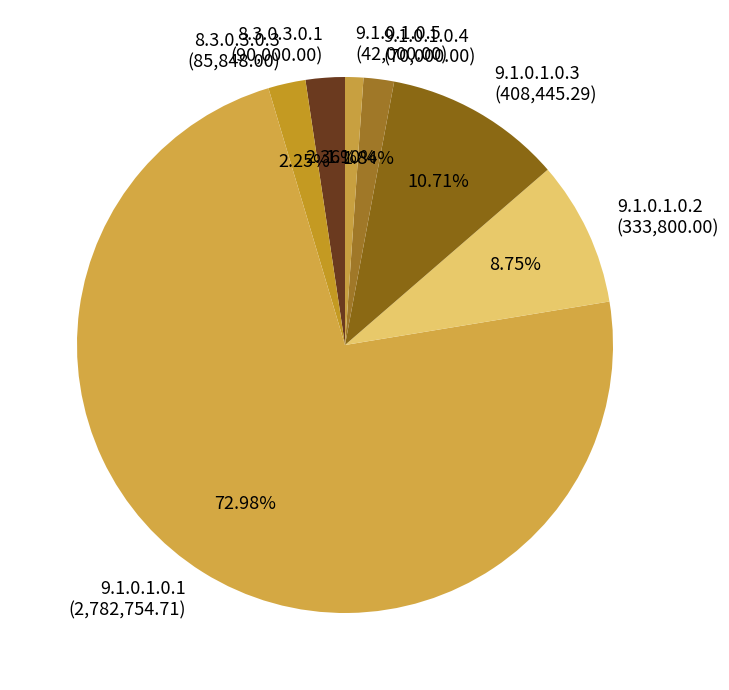

Is it true that 8.3.0.3.0.3 is 2% of the pie?

True